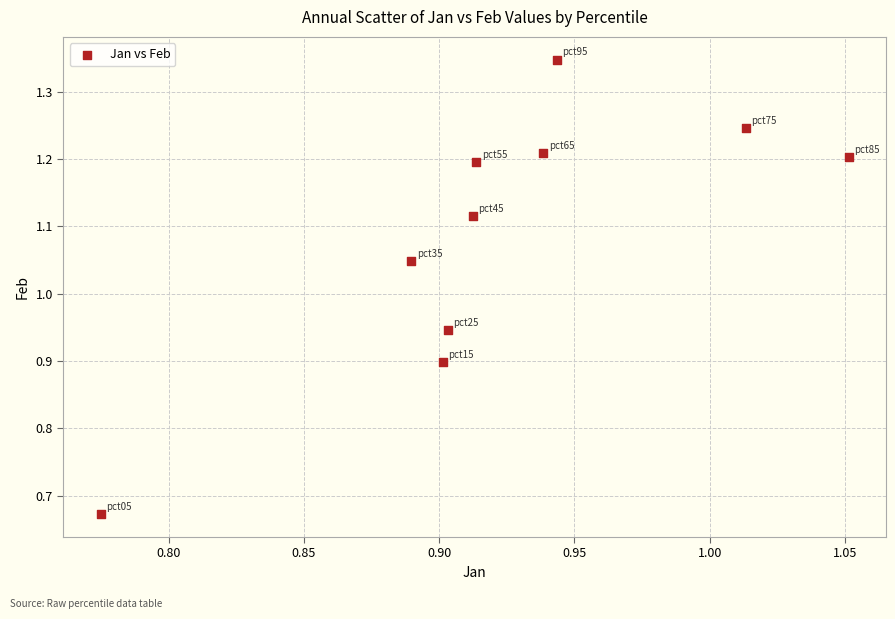

What is the range of X values (max minus min)?

0.3